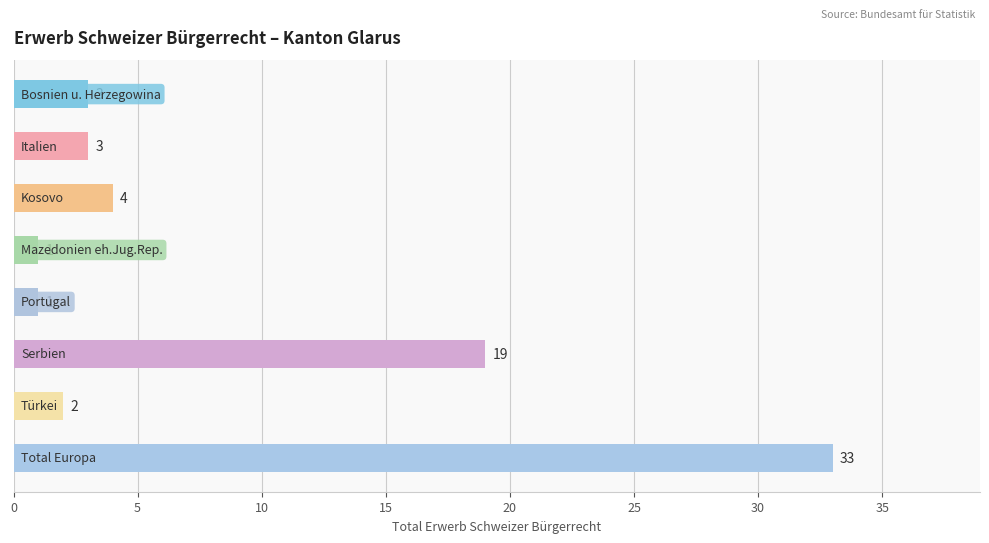

What is the greatest value displayed?

33